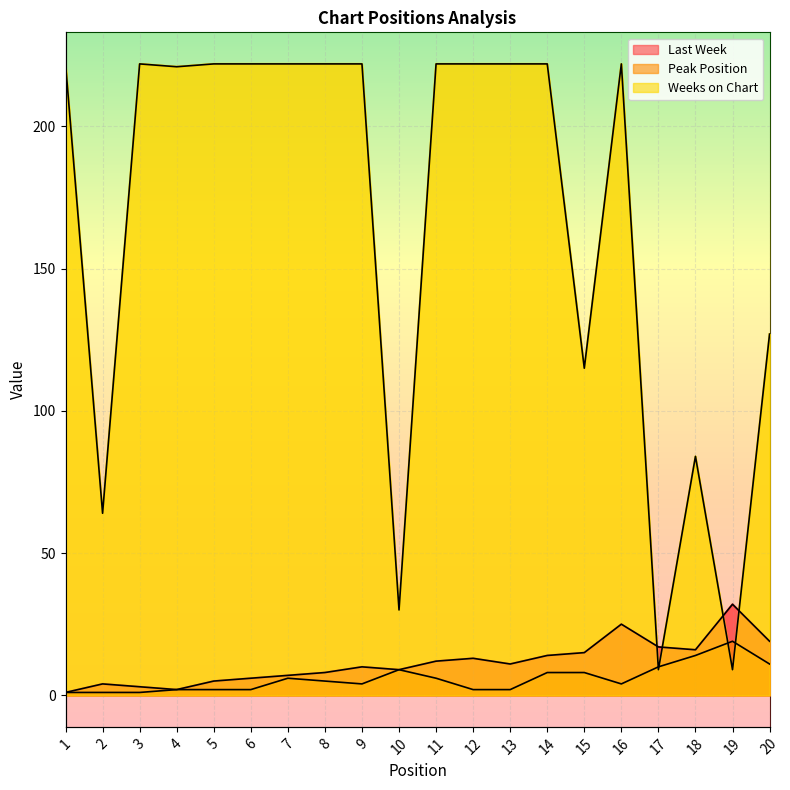

At which category does Peak Position reach its first local valley?

9